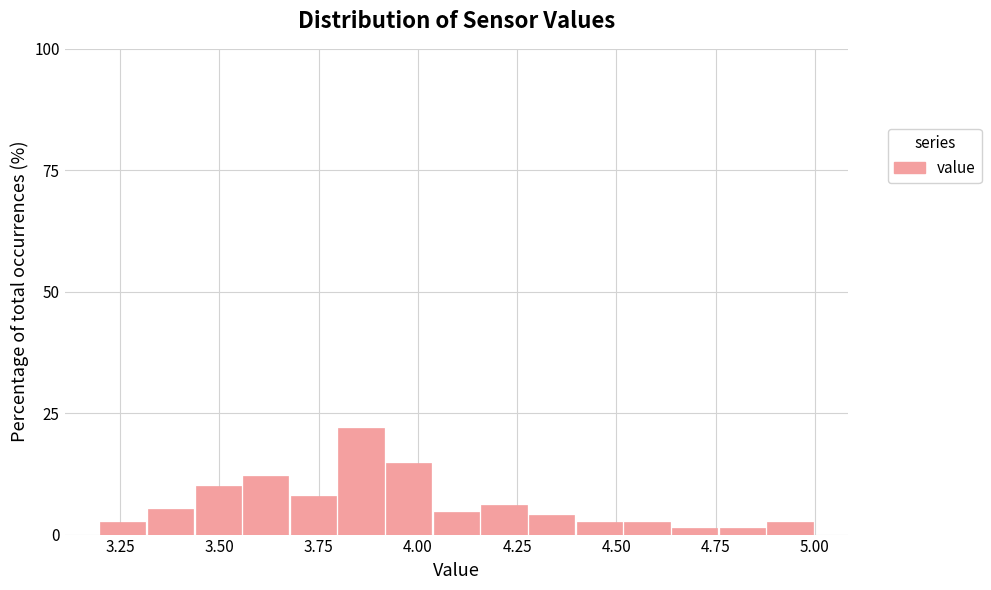

Around what value on the x-axis is the tallest bar? Give the approximate position of its centre, as read against the axis.

3.85